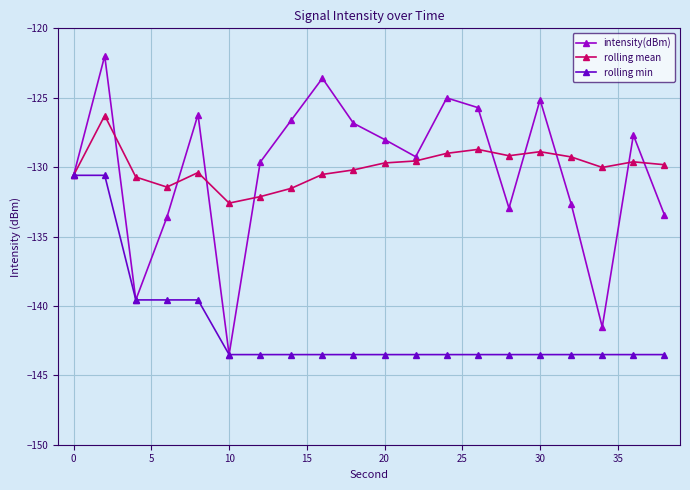

How many data points in rolling min are above -143?

5